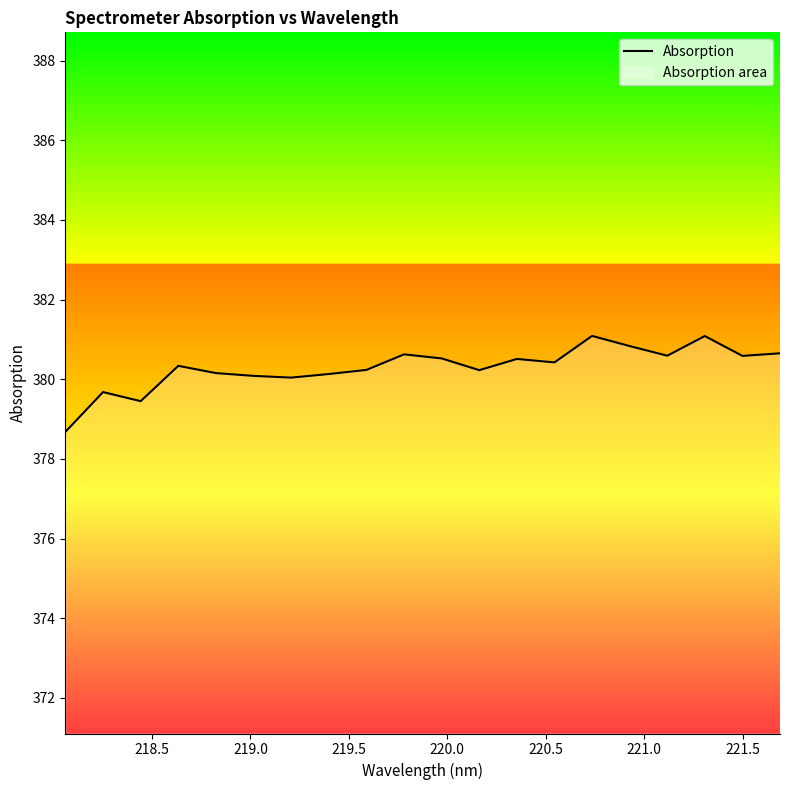

What is the greatest value displayed?

381.1